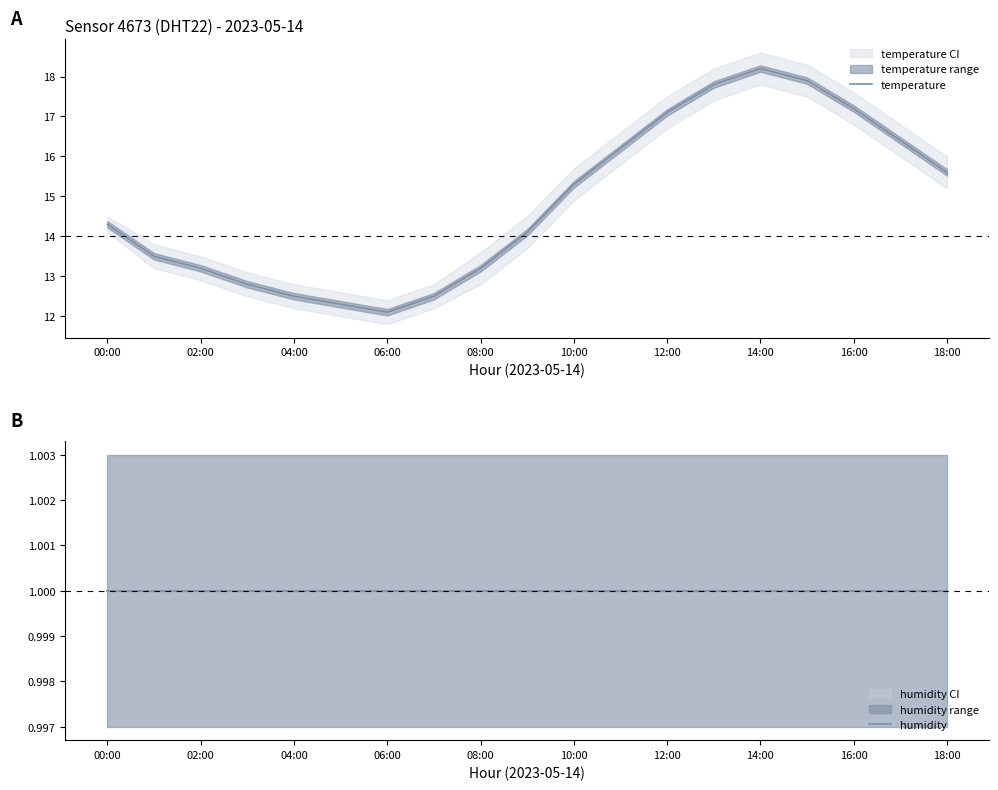

True or false: humidity and temperature cross at least once.

False